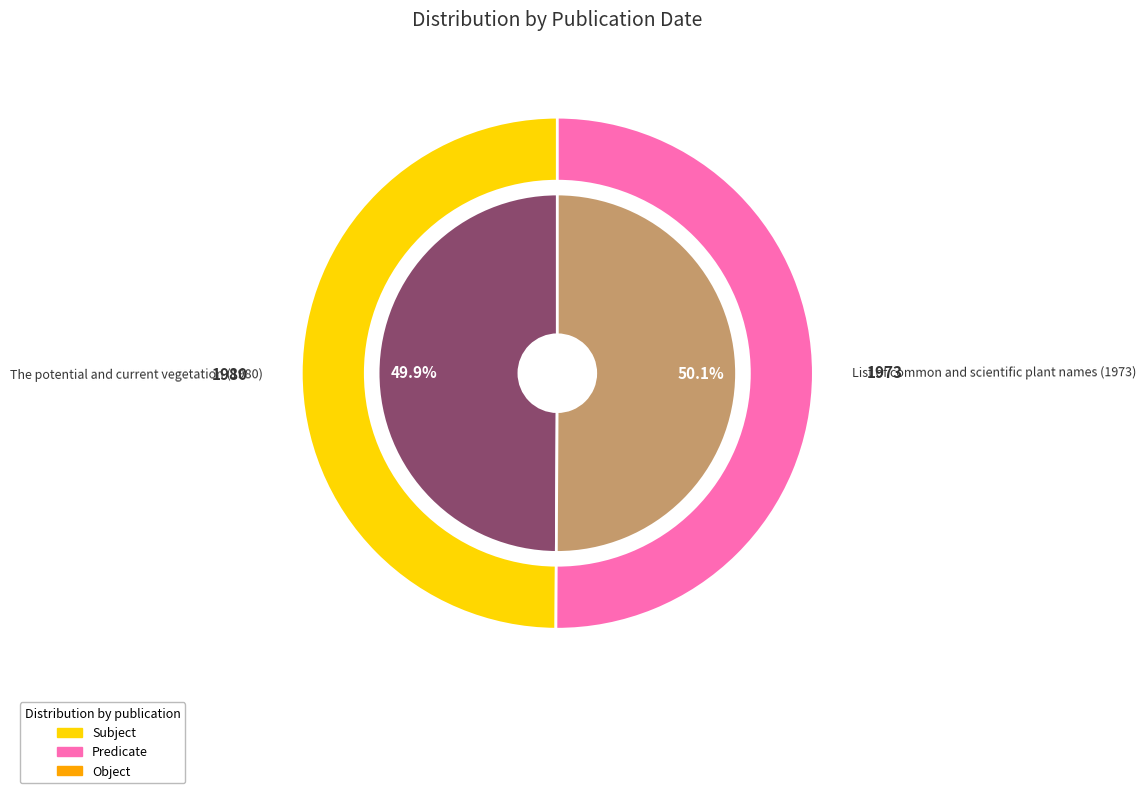

Combined, what portion of the pie is List of common and scientific plant names (1973) and The potential and current vegetation (1980)?

100.0%